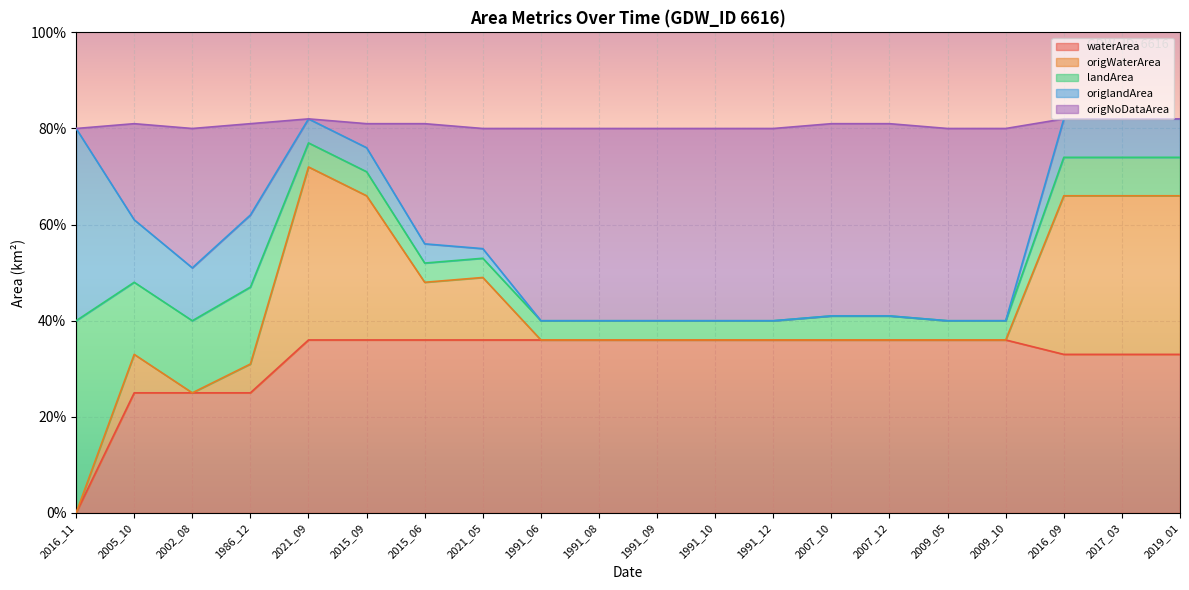

What is the label of the 2nd point from the left?

2005_10